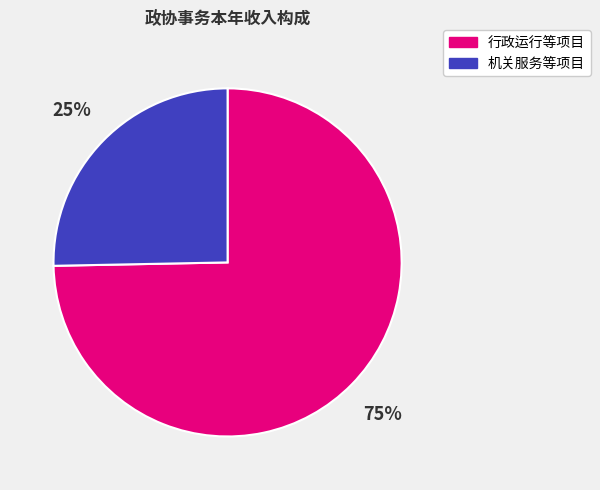

Is there any slice that represents more than half of the pie?

Yes